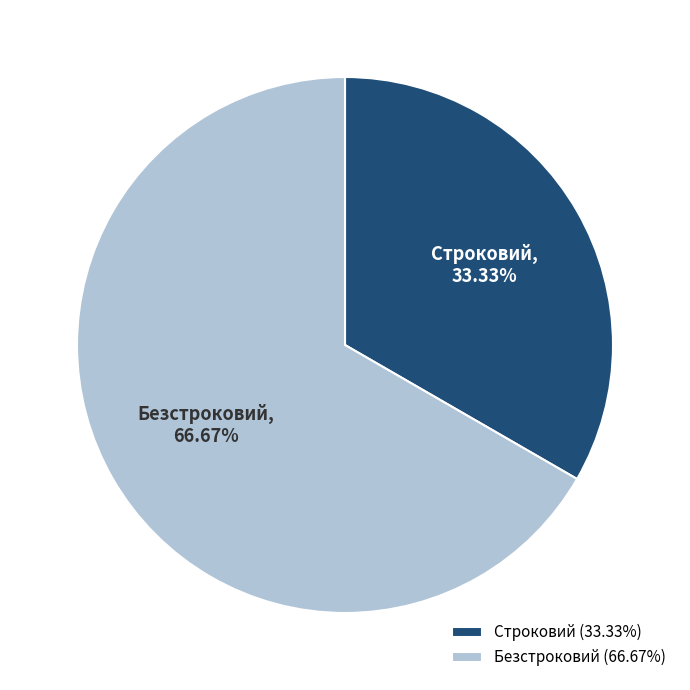

Is it true that Безстроковий is 67% of the pie?

True